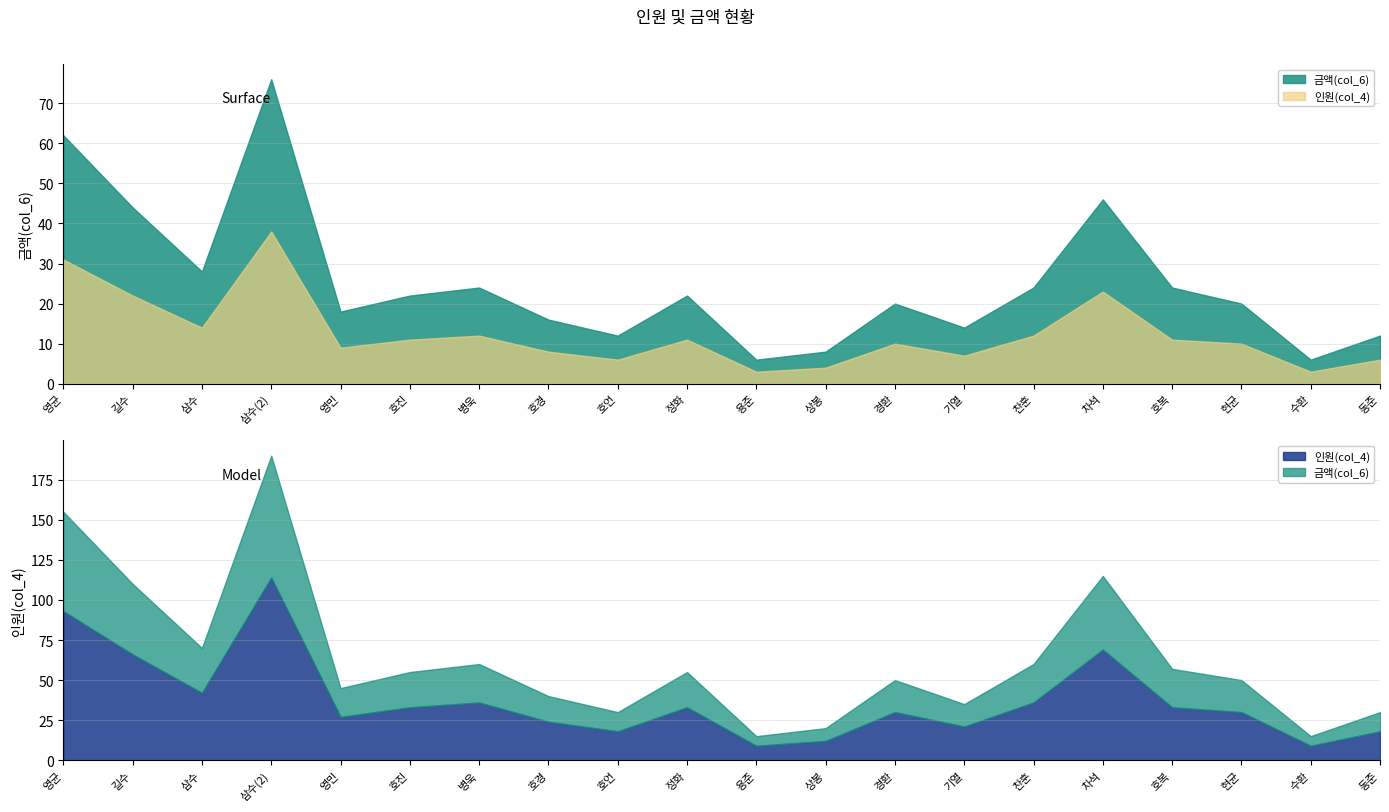

At how many categories does at least one series exceed 72?

1